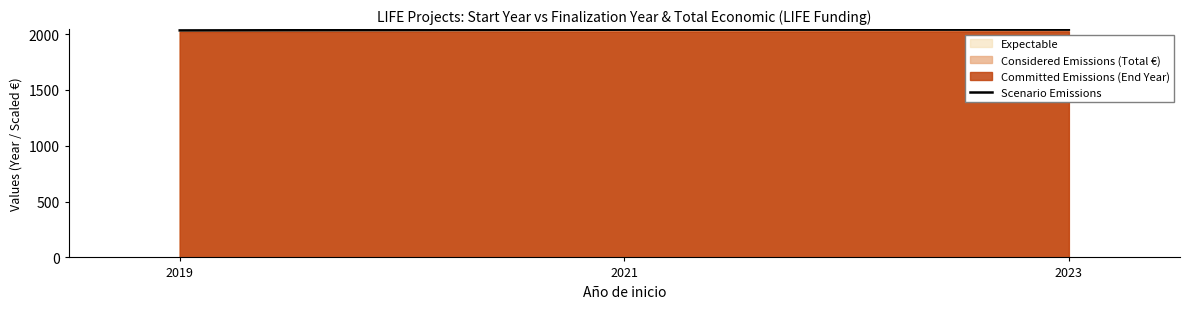

Rank the categories by value from lowest to highest.

2019, 2021, 2023